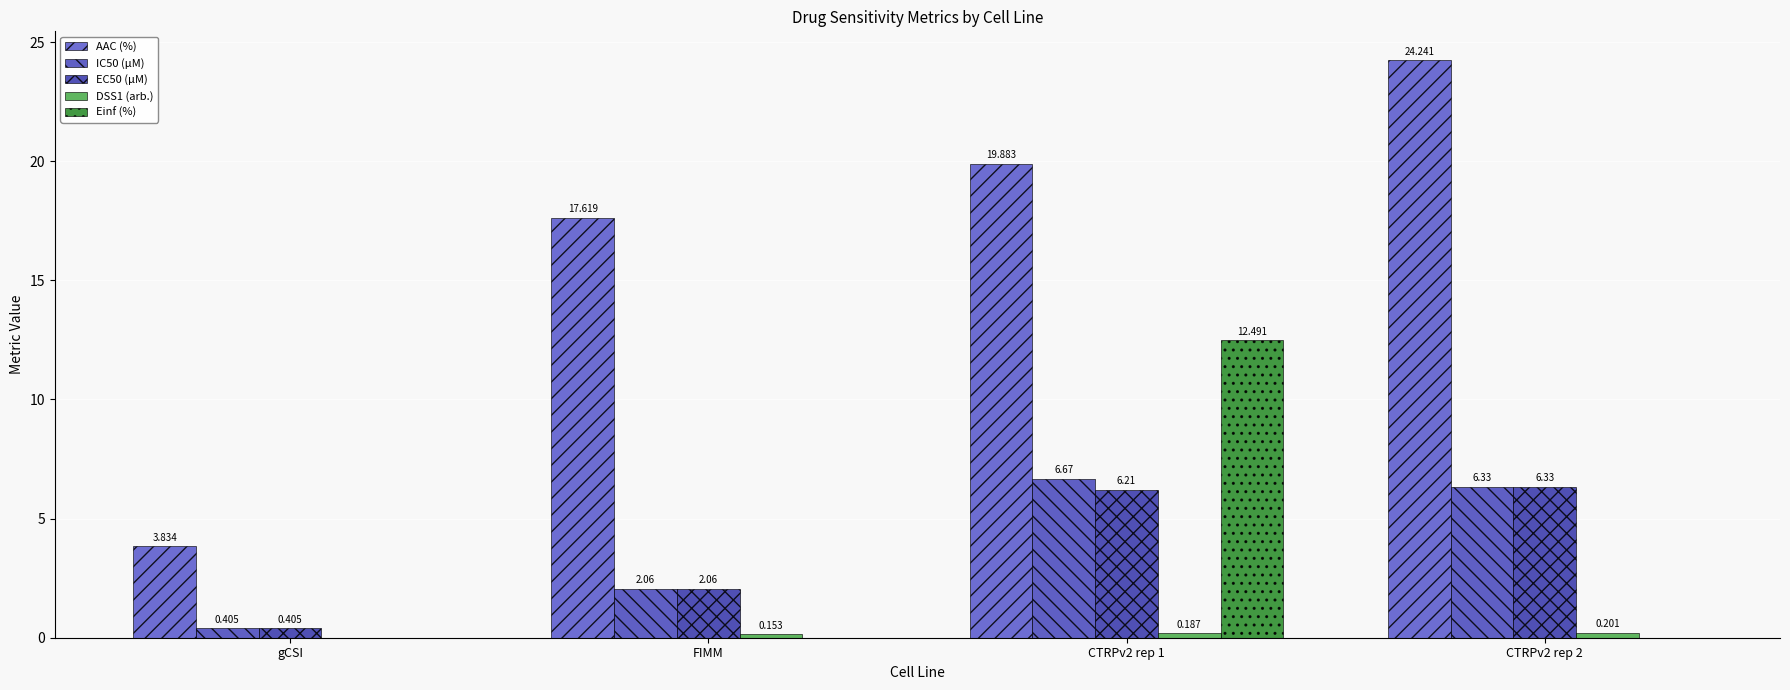

How many categories are shown in the chart?

4